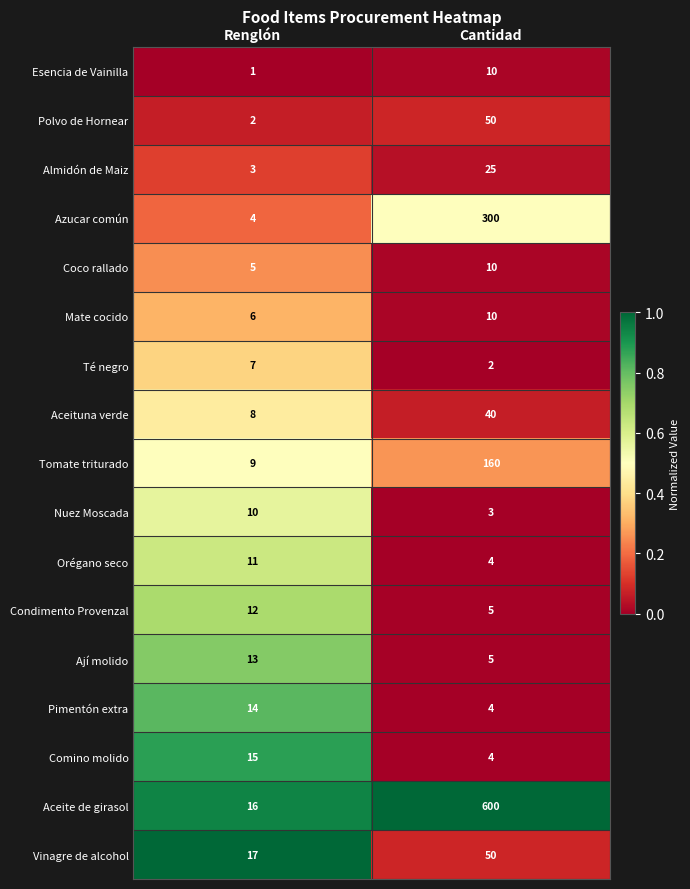

The Orégano seco series shows 16 at Renglón. True or false?

False